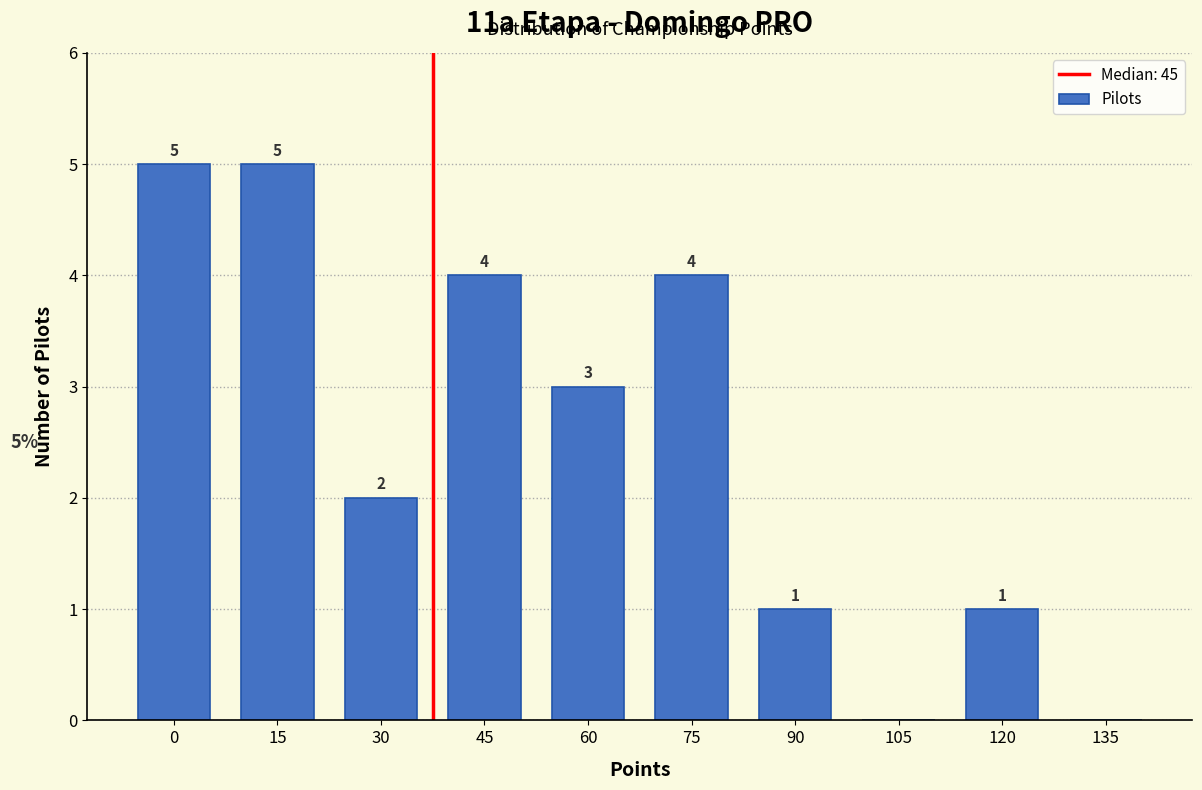

Reading left to right, extract all data points from this chart.

0=5	15=5	30=2	45=4	60=3	75=4	90=1	105=0	120=1	135=0